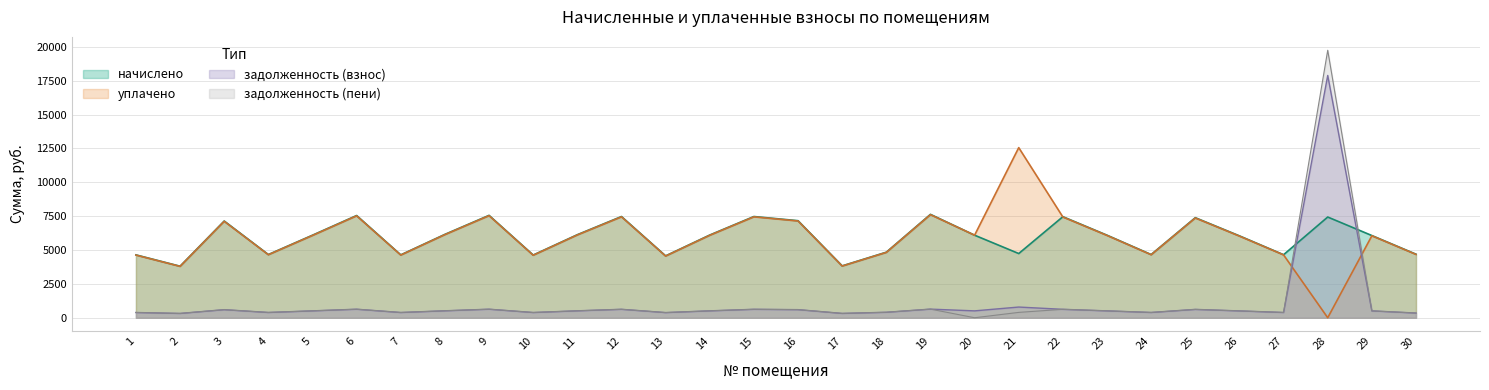

What is the sum of all задолженность (пени) values?

33362.8